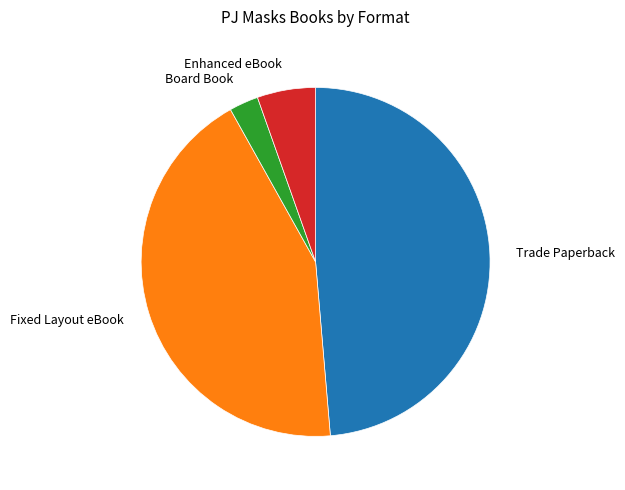

Is there any slice that represents more than half of the pie?

No